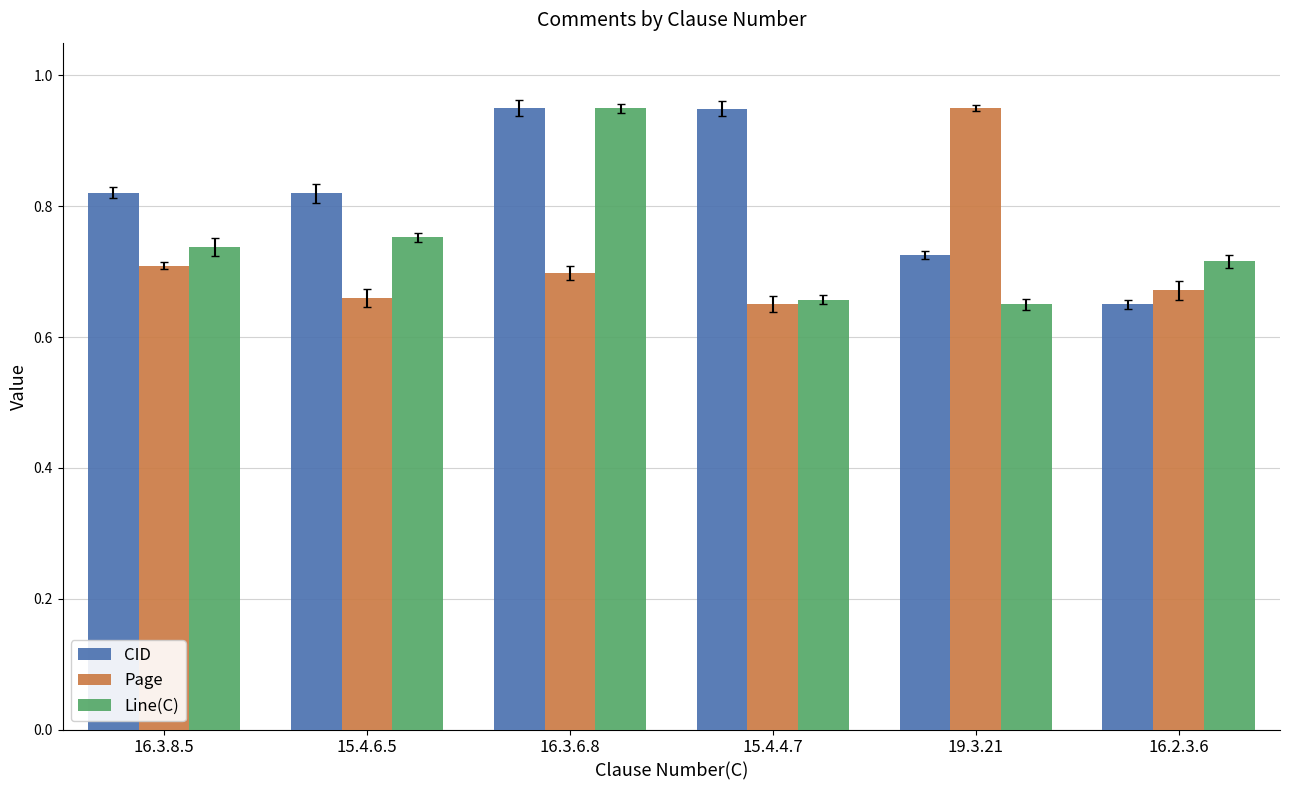

Which series changed the most between 15.4.4.7 and 16.2.3.6?

CID